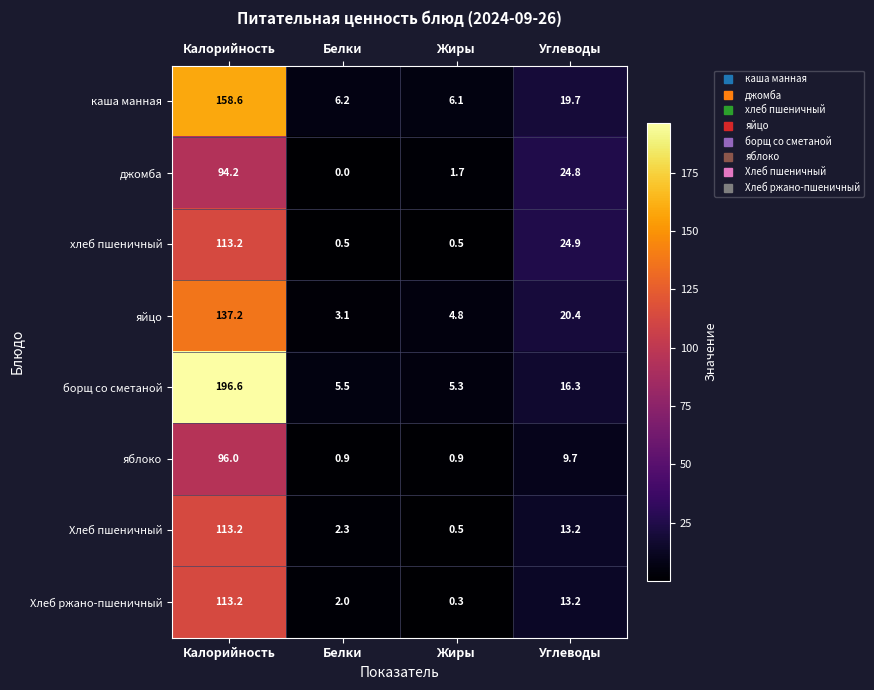

What is the difference between the maximum and minimum values in the Хлеб пшеничный series?

112.7